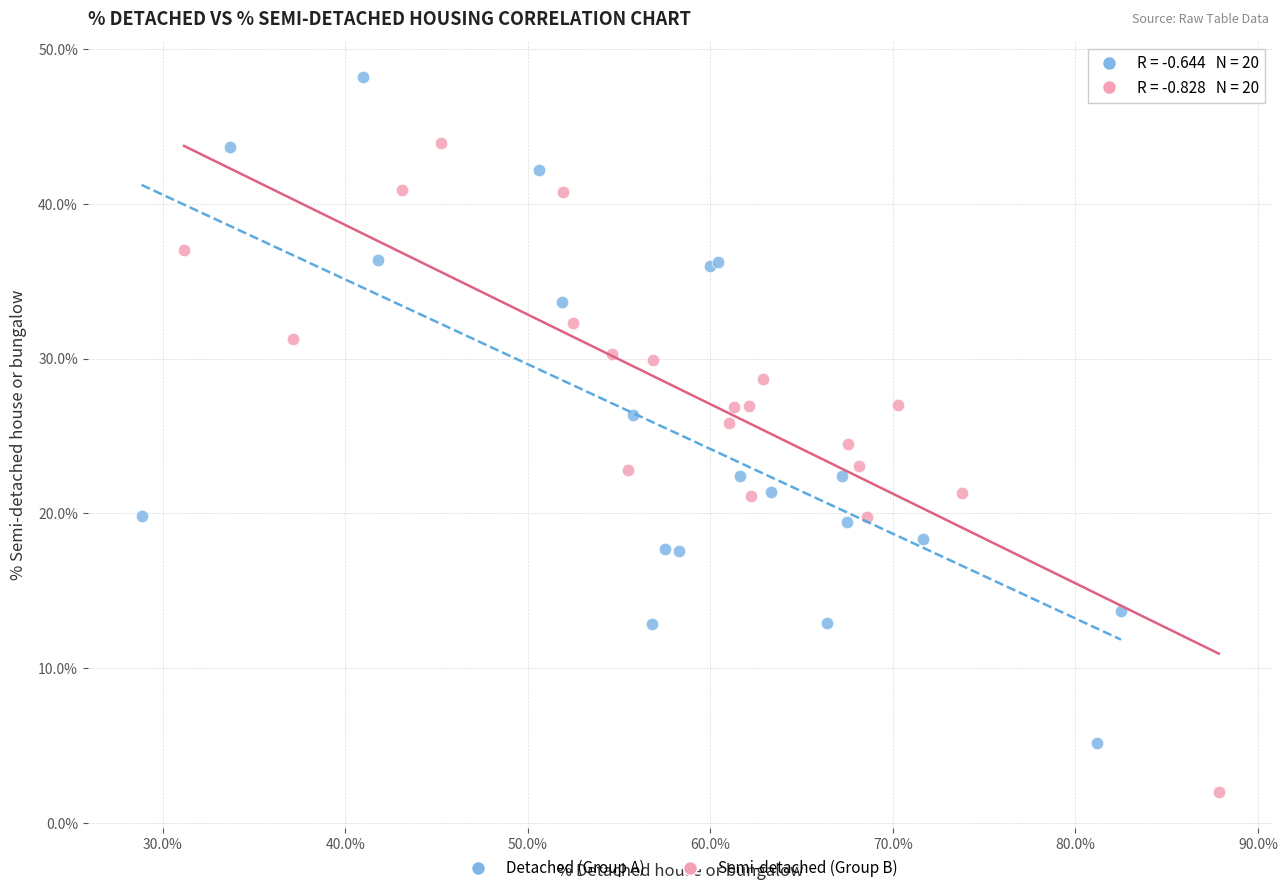

Which series contains the lowest Y value?

Semi-detached (Group B)